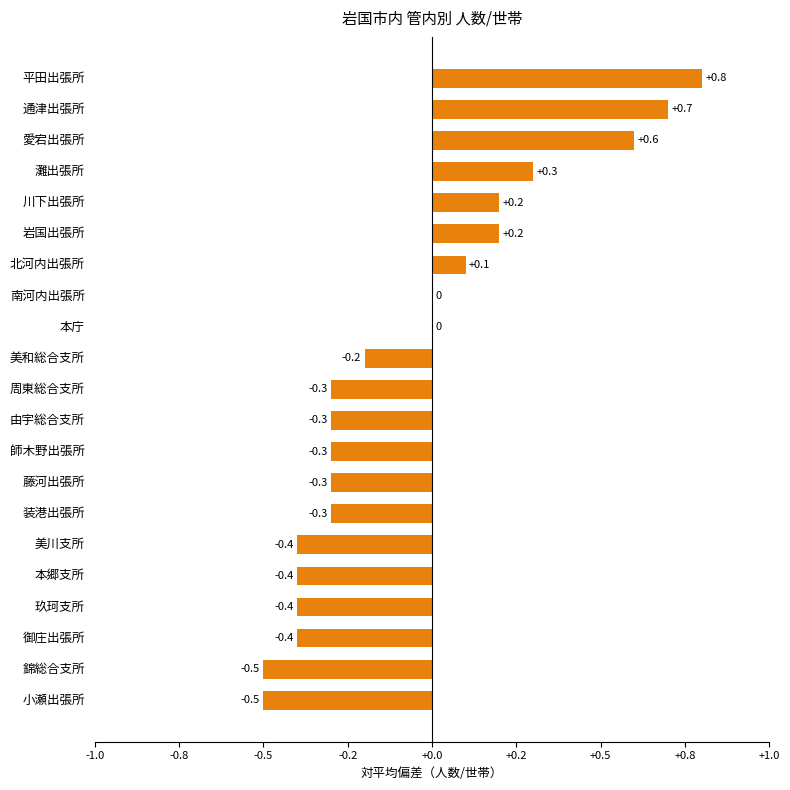

How many positive values are there?

7